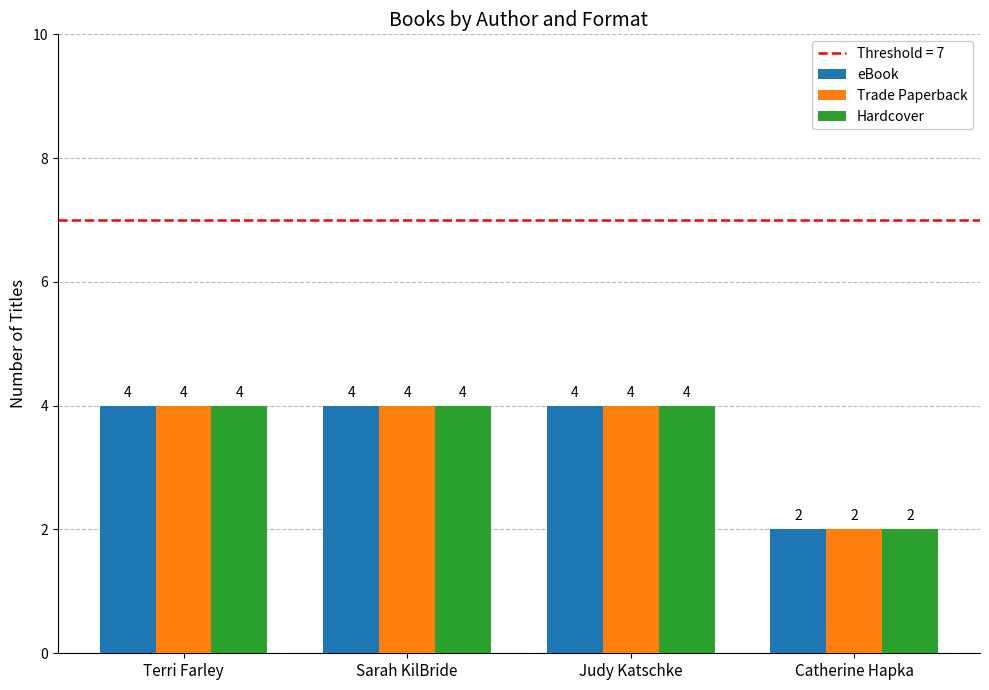

What is the greatest value displayed?

4